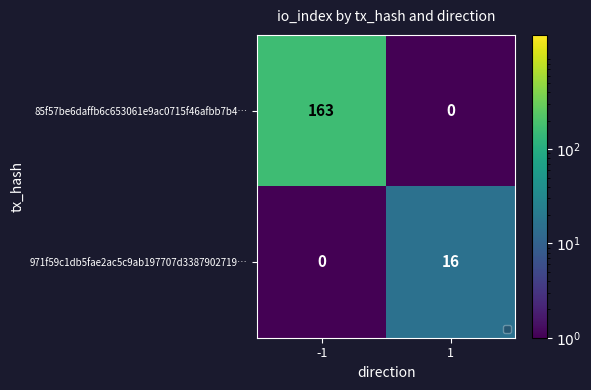

What is the difference between the 85f57be6daffb6c653061e9ac0715f46afbb7b4… values at -1 and 1?

163